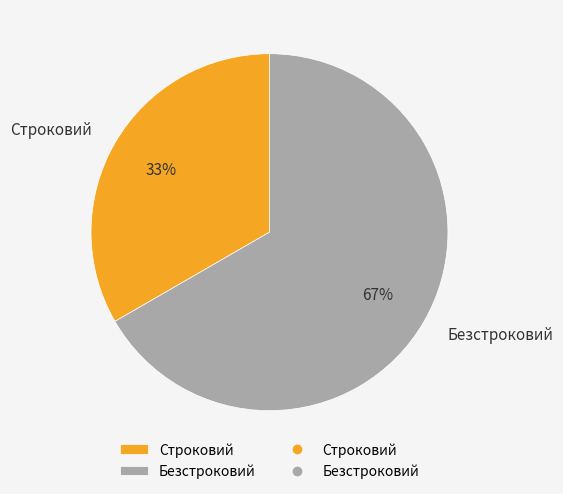

Which slice represents more than half of the pie?

Безстроковий